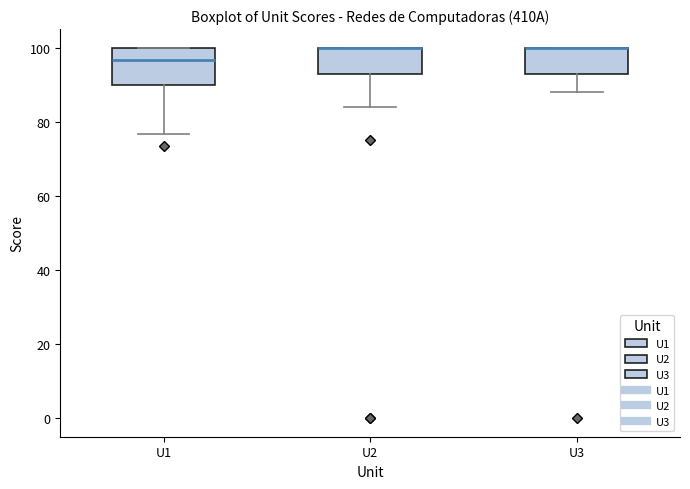

Where is the upper edge of the box for U3 on the y-axis? The values are not printed on the chart, so give them approximately, as read against the axis.

100